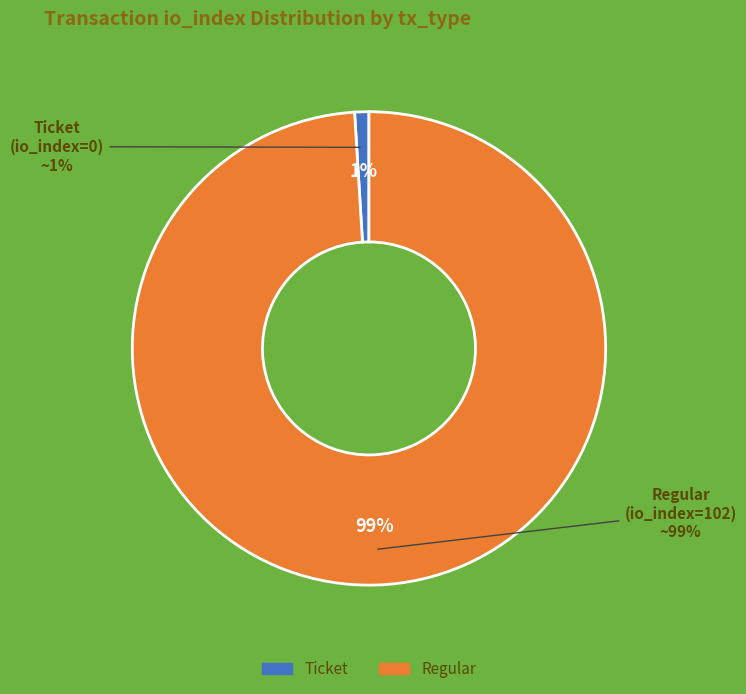

How many segments does this pie chart have?

2